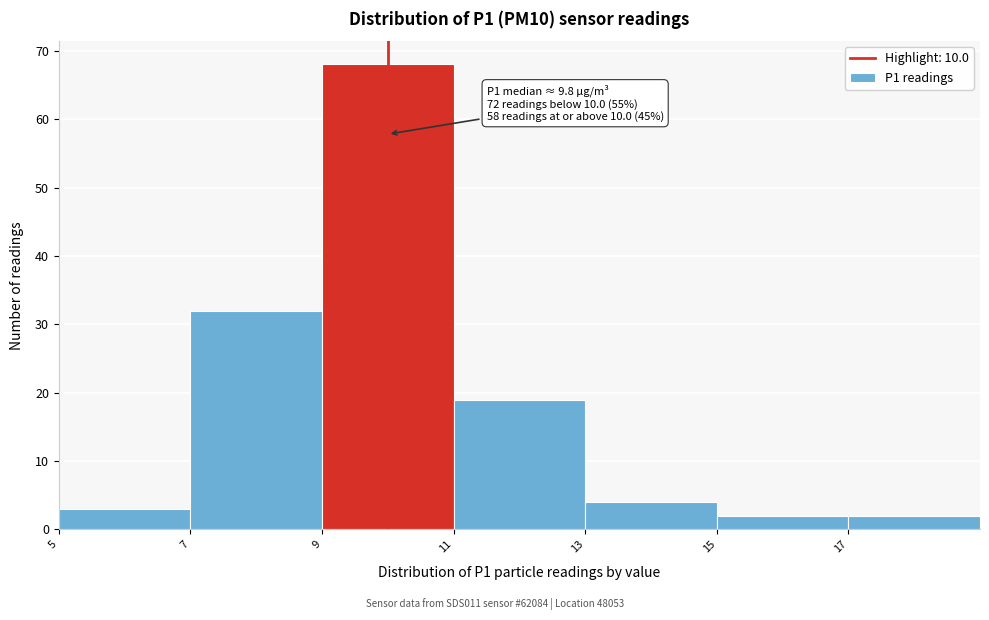

Which range on the x-axis has the tallest bar?

9 to 11